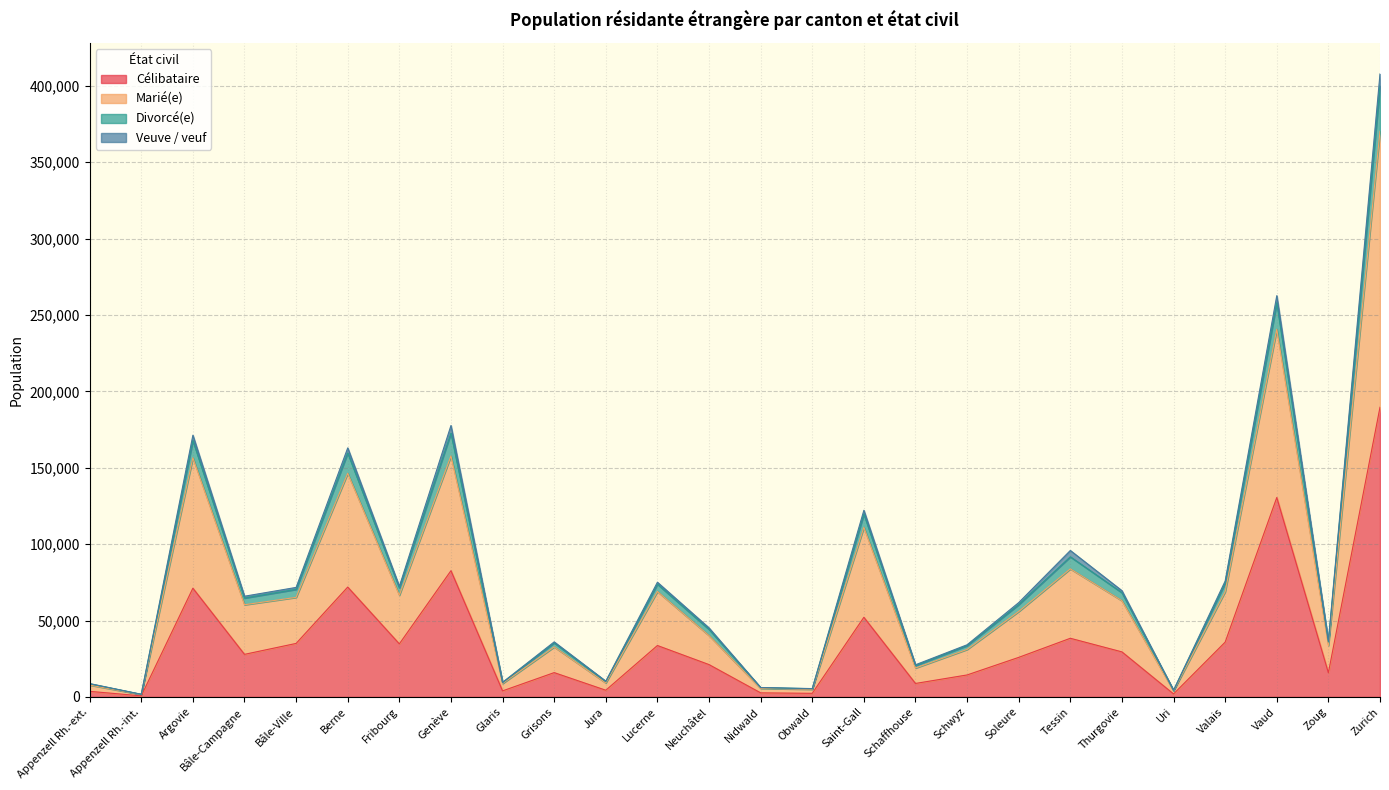

At which category is the sum across all series the highest?

Zurich